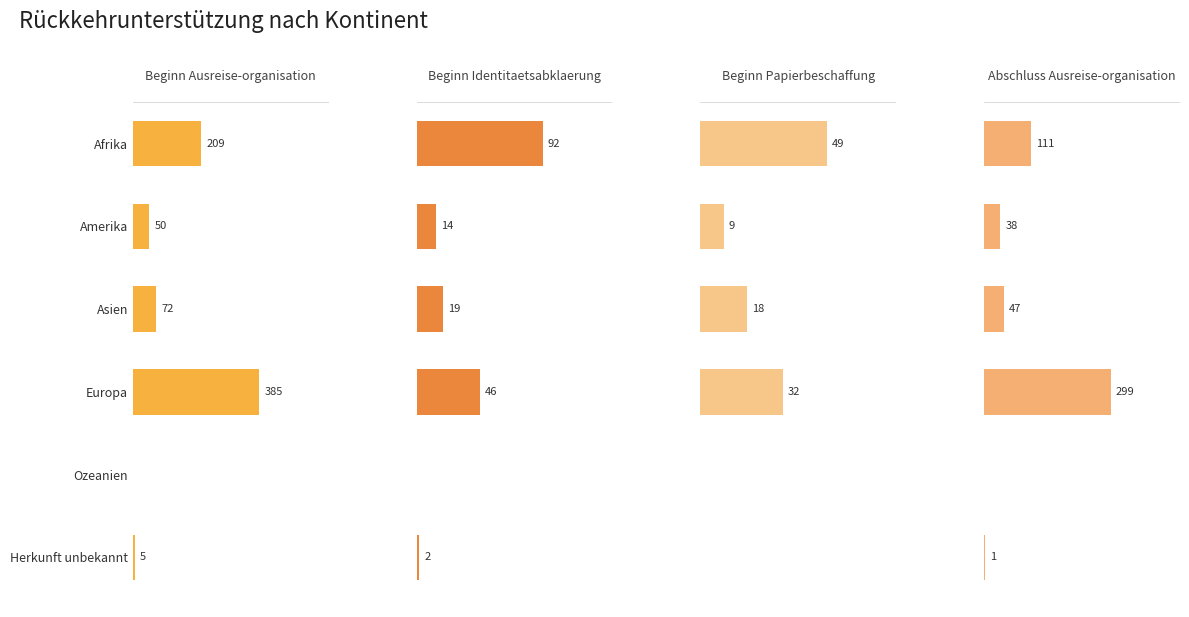

How many distinct data groups are displayed?

4